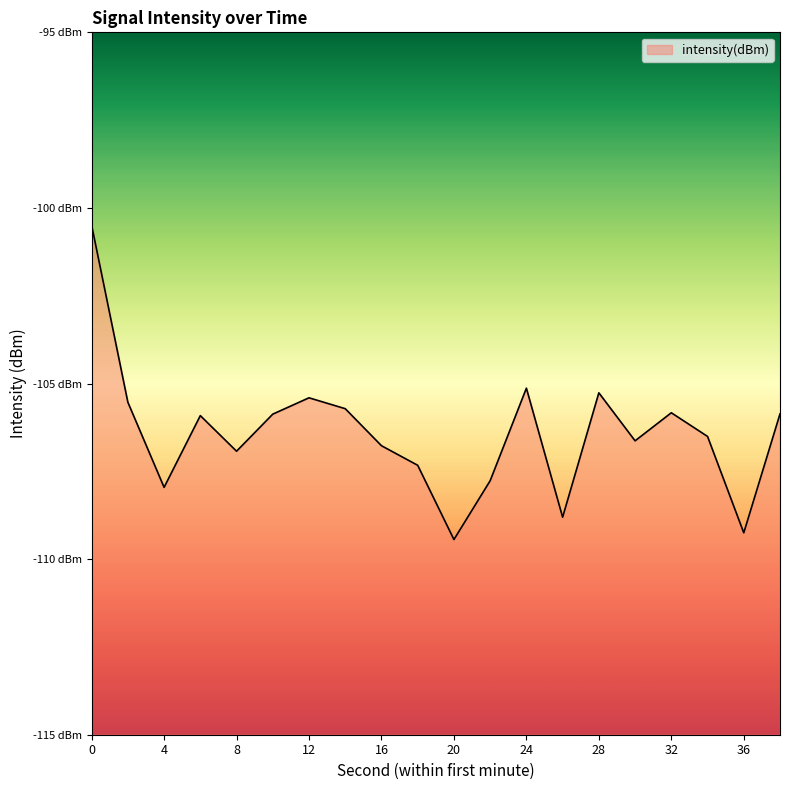

What is the value of the 10th point from the left?

-107.3